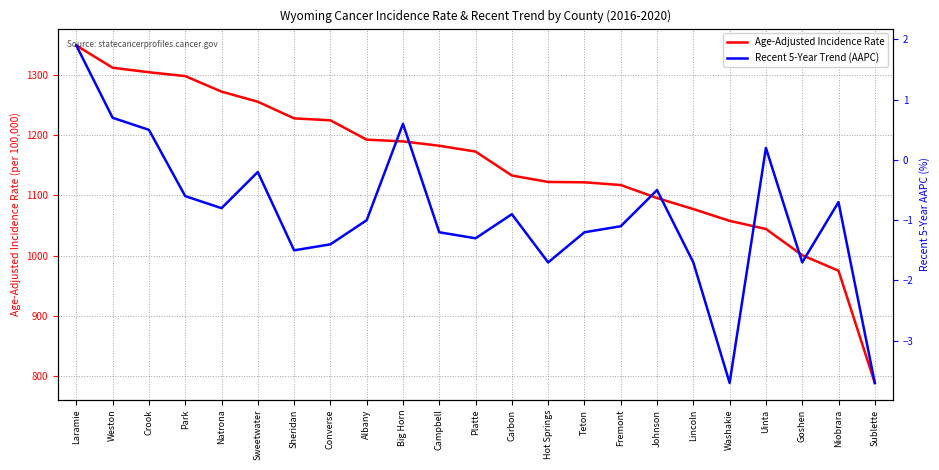

What is the label of the 18th point from the right?

Sweetwater